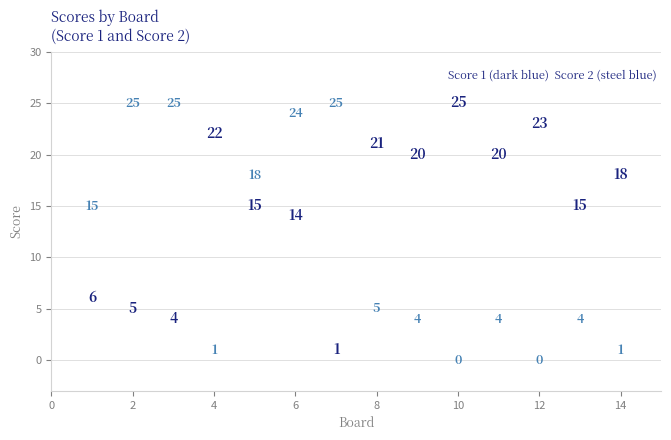

Across all series, what Y value is closest to 12?

14